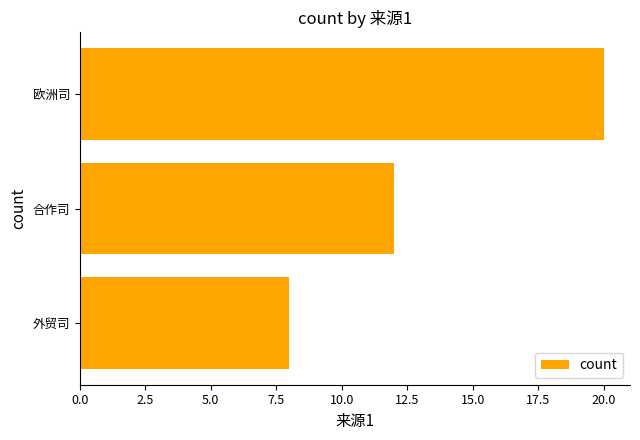

The value at 合作司 is 16. True or false?

False